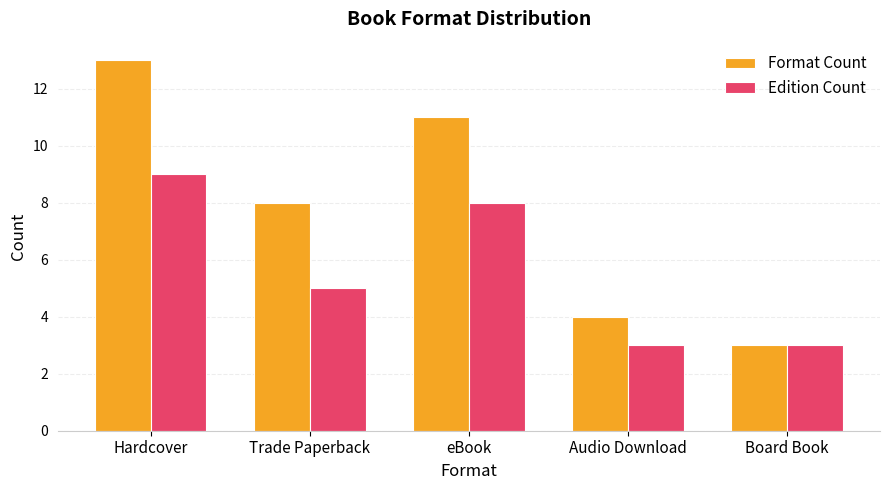

What is the minimum value shown in the chart?

3